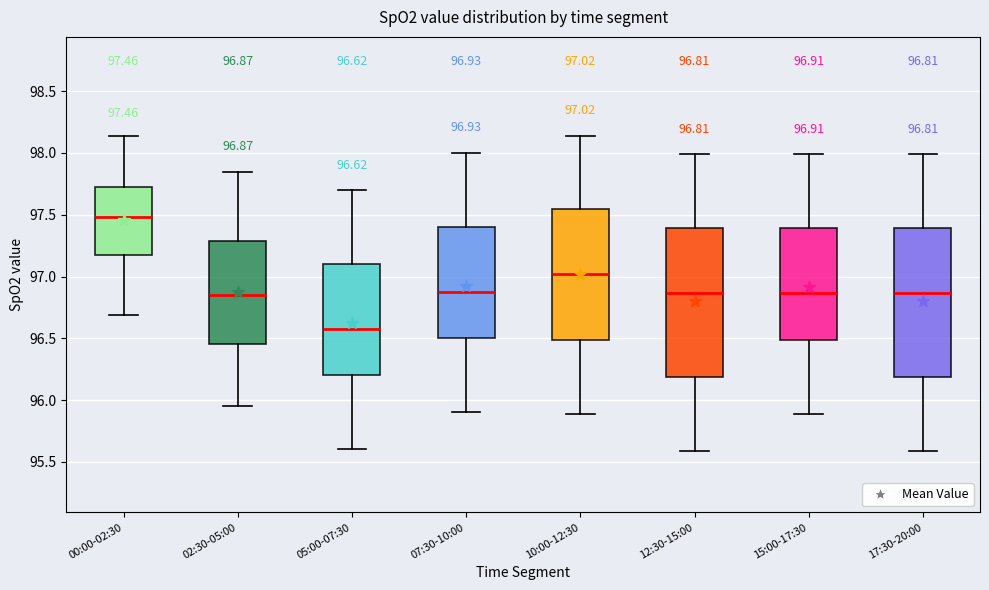

Which box's median line is the lowest?

05:00-07:30